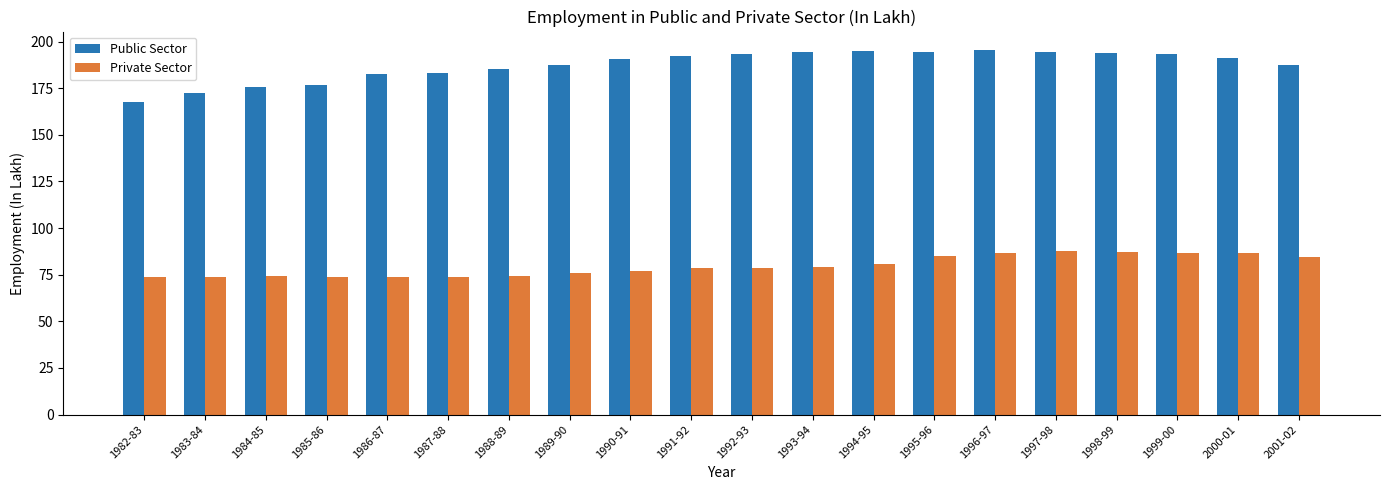

The Public Sector series shows 327.8 at 1996-97. True or false?

False